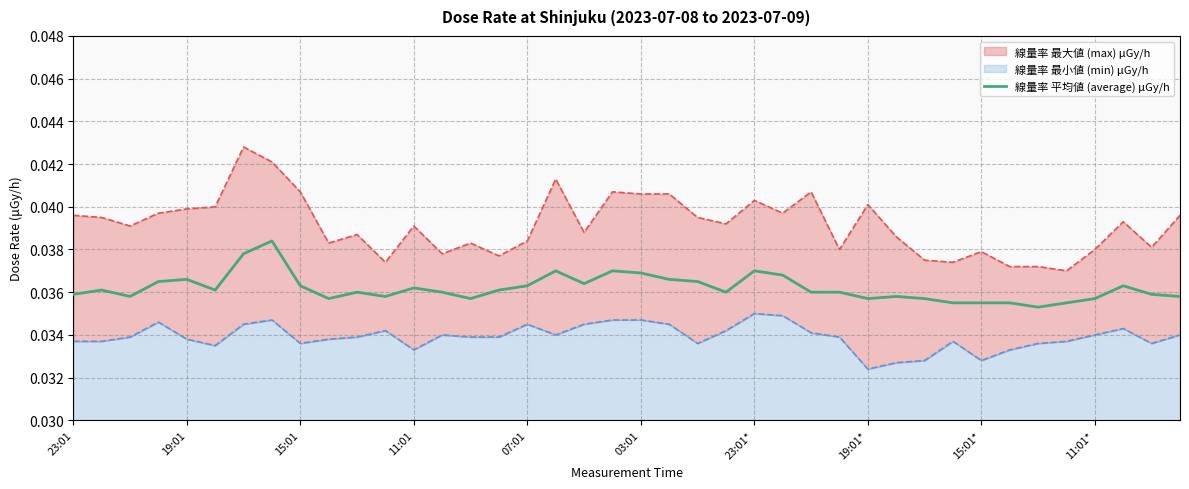

The chart shows a value of 0.0 at 19:01. True or false?

True